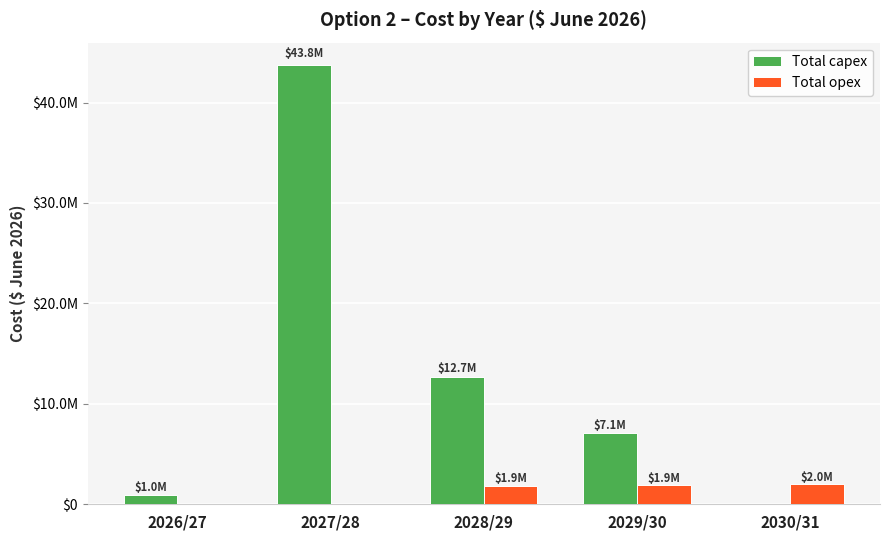

Are the bars horizontal?

No